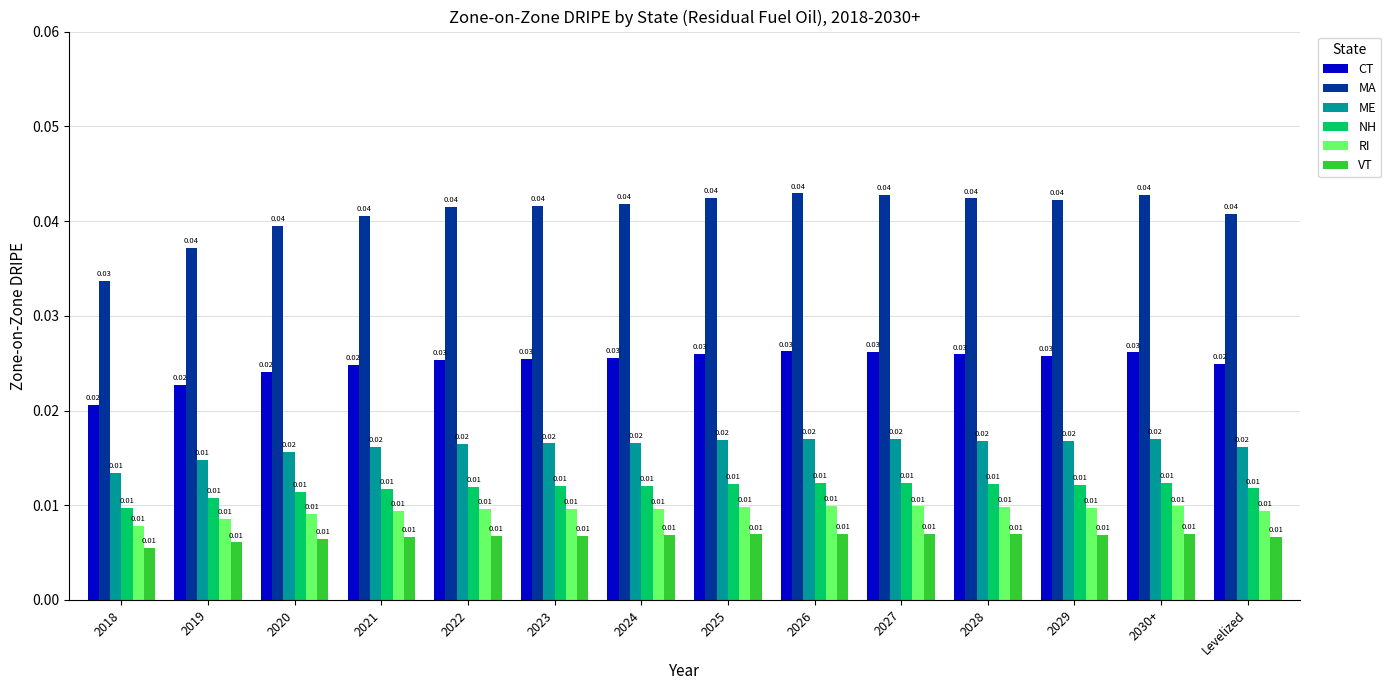

At how many categories does at least one series exceed 0?

14